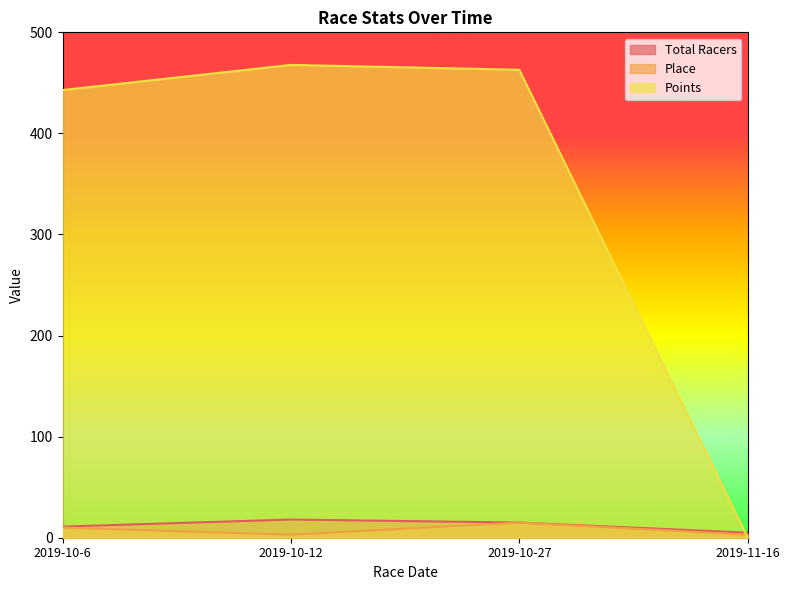

Where is the first local minimum for Place?

2019-10-12